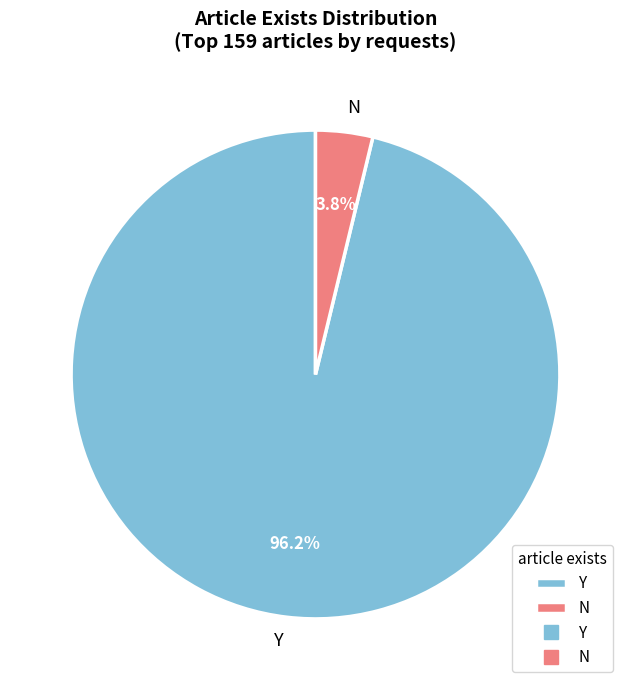

To the nearest percent, what is the difference between the N and Y slice percentages?

92%